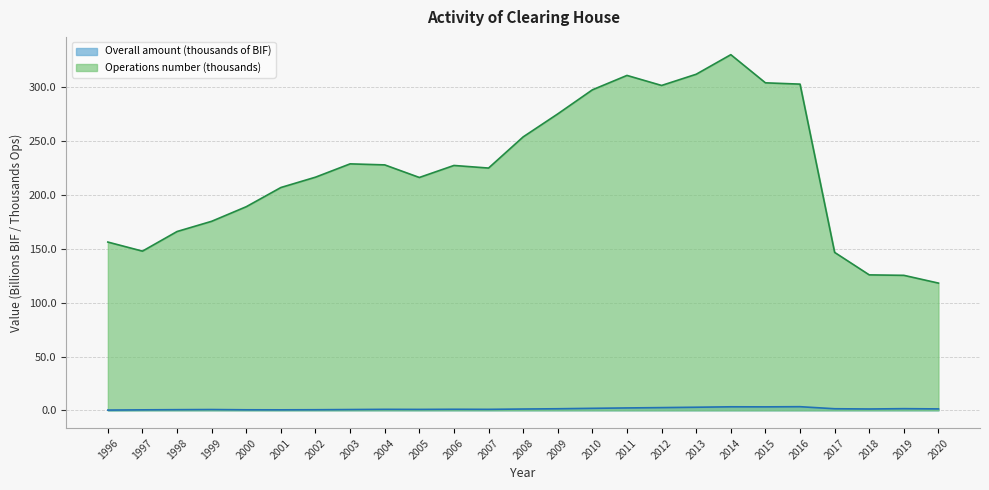

True or false: Operations number has a value of 156.4 at 1996.

True